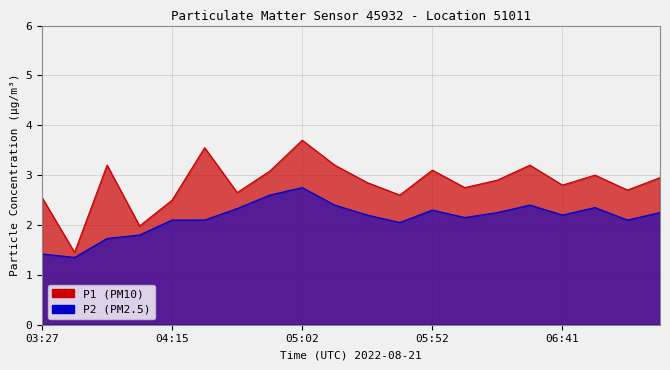

True or false: P1 has a value of 2.7 at 07:06.

True